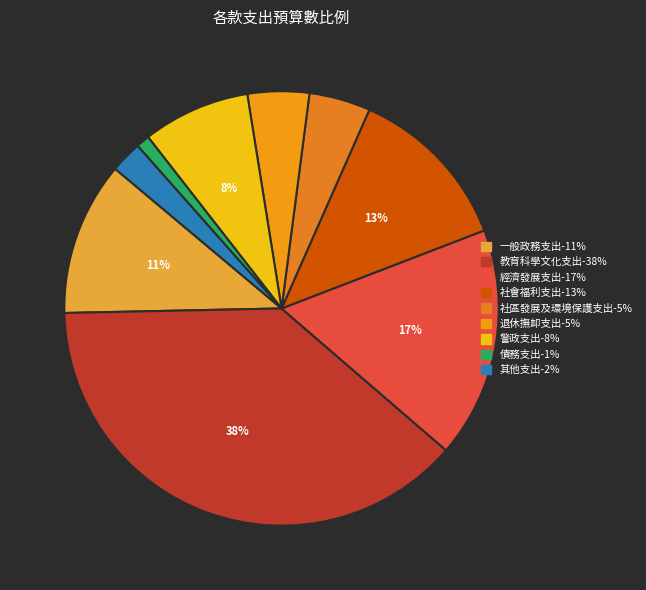

How many segments does this pie chart have?

9